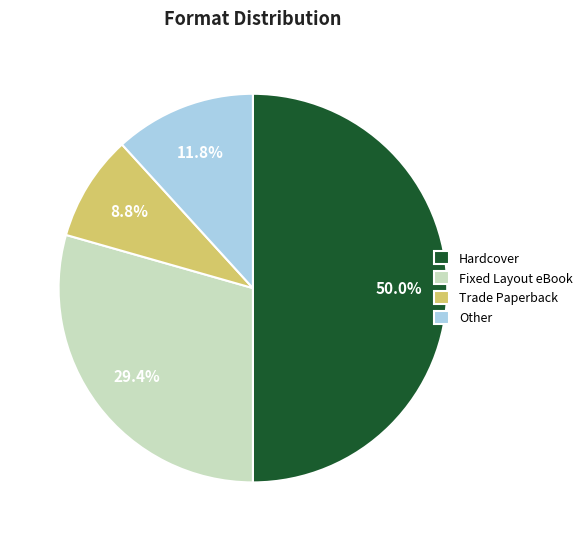

To the nearest percent, what portion does Hardcover represent?

50%